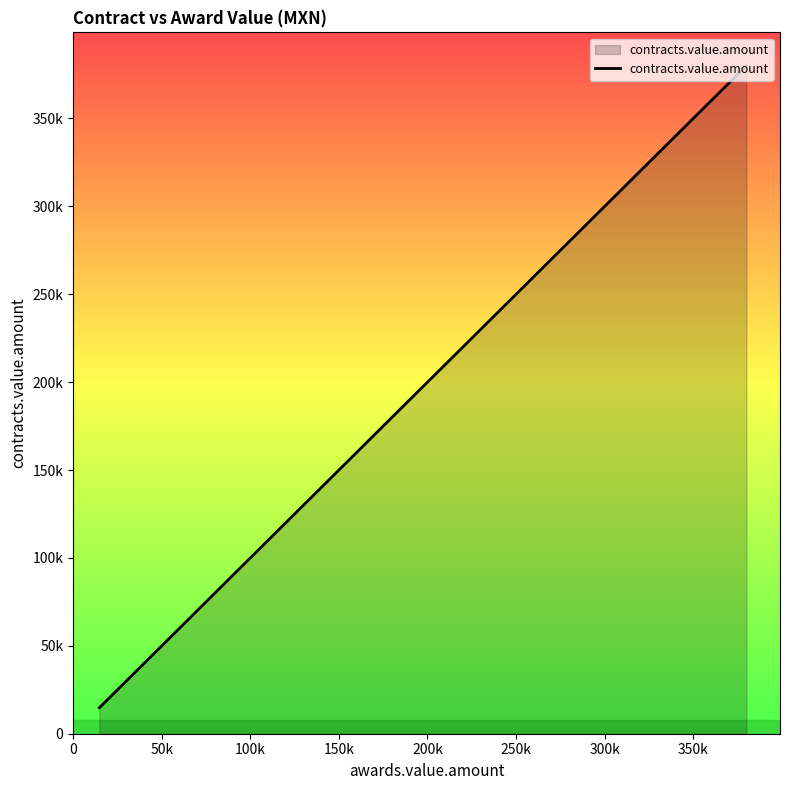

What is the greatest value displayed?

380000.0